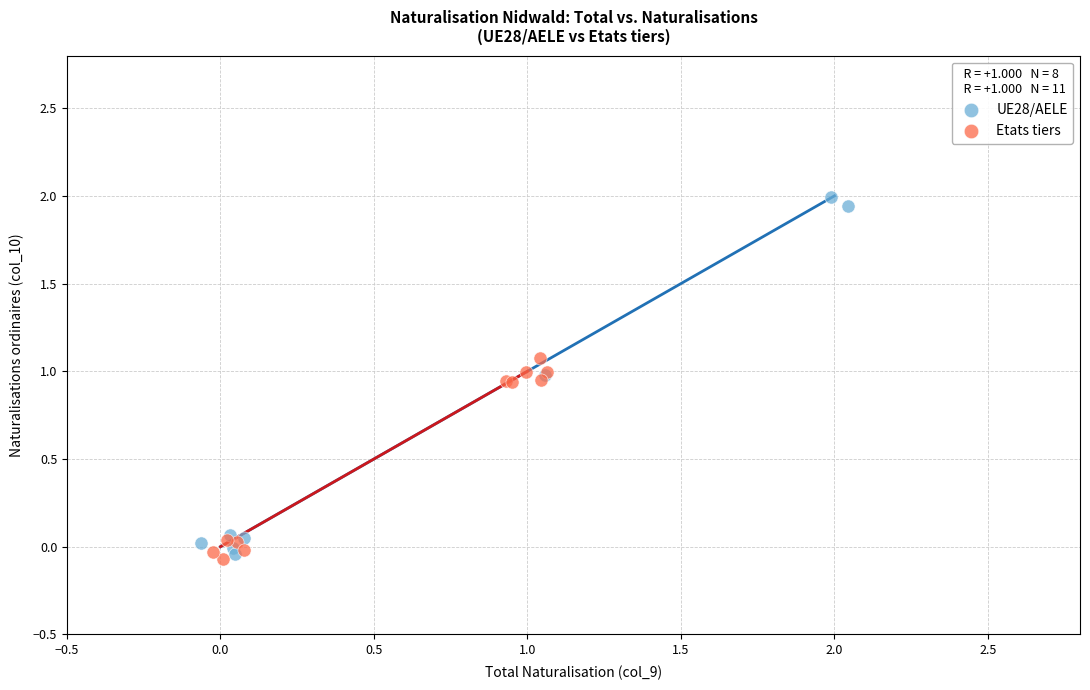

Which series has the widest spread of Y values?

UE28/AELE